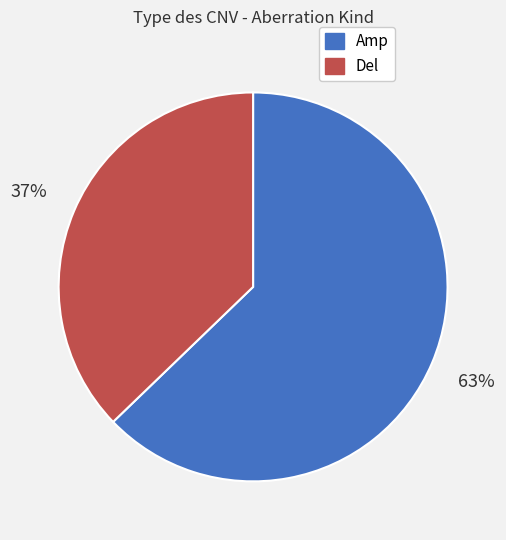

The Amp slice represents 63% of the pie. True or false?

True